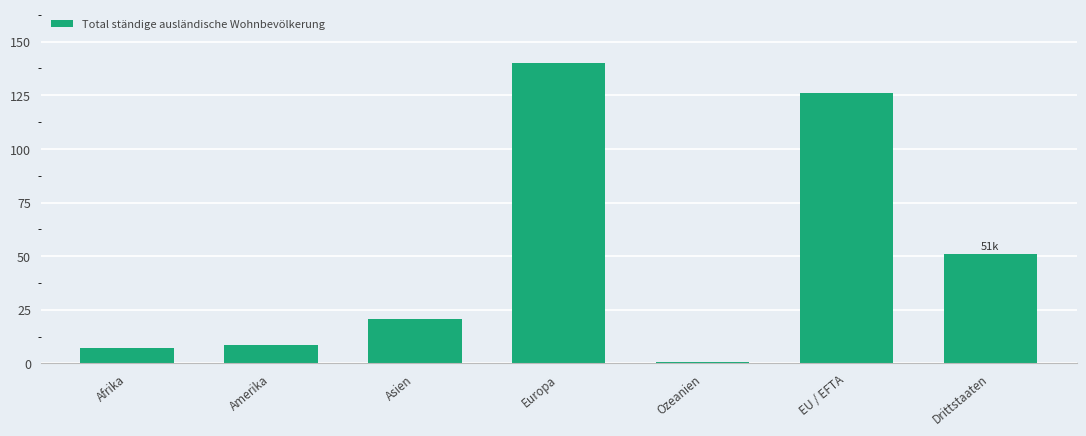

What is the average value?

50.6